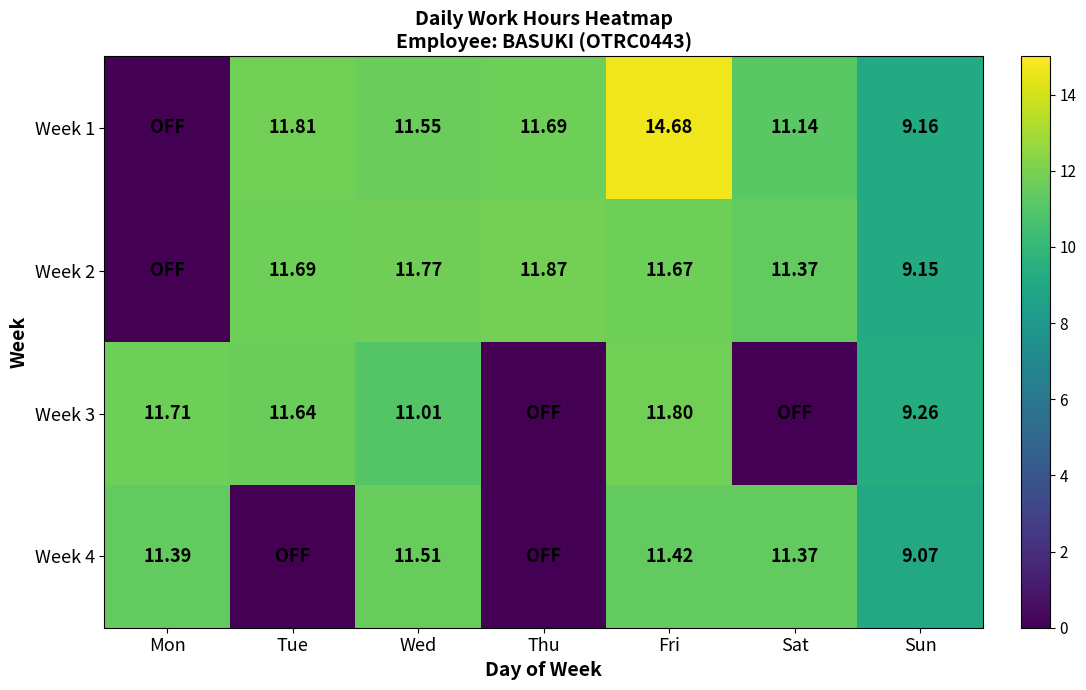

Is the value of Week 2 at Tue greater than the value of Week 4 at Wed?

Yes